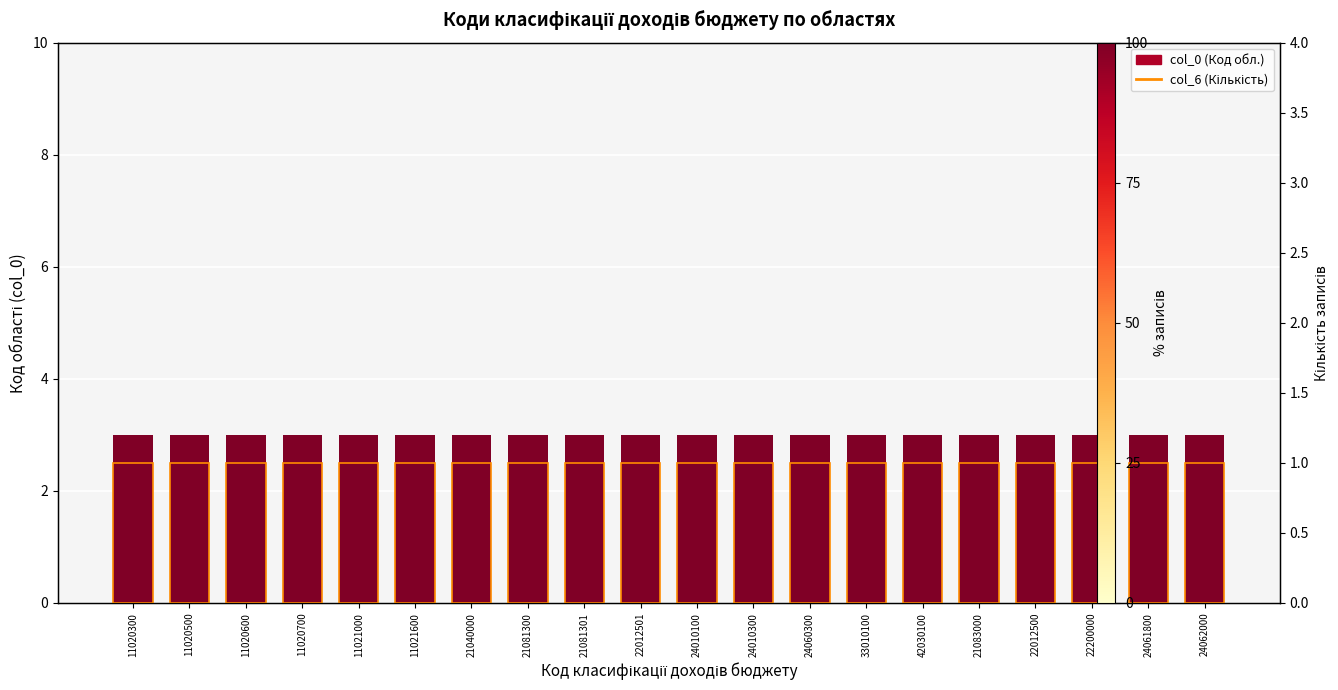

At 22012501, list the series in order from smallest to largest.

col_6 count, col_0